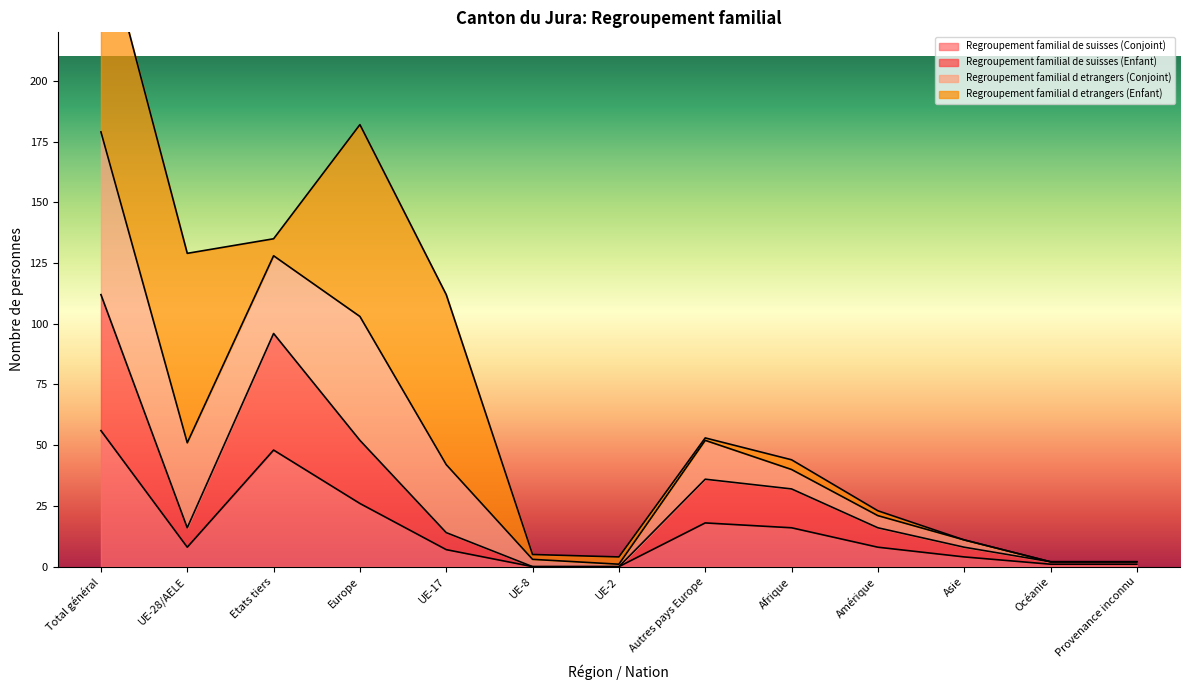

What position from the right is Afrique?

5